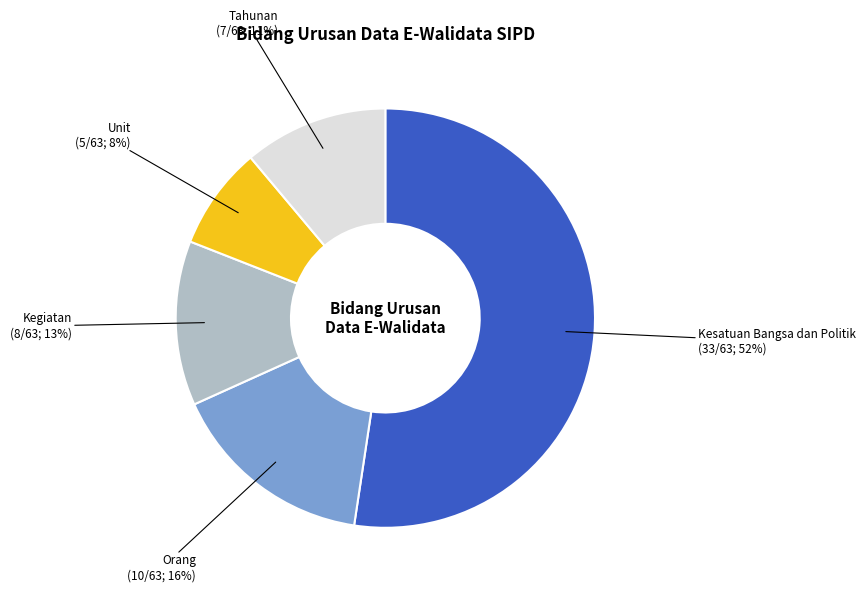

Does any single category account for the majority?

Yes